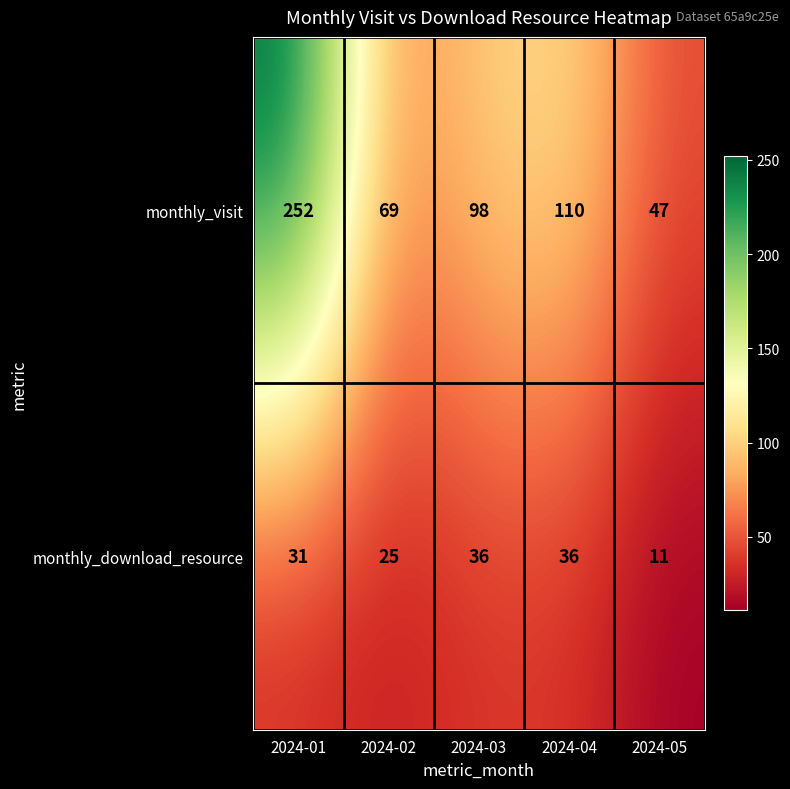

How many data points in monthly_download_resource are less than 31?

2